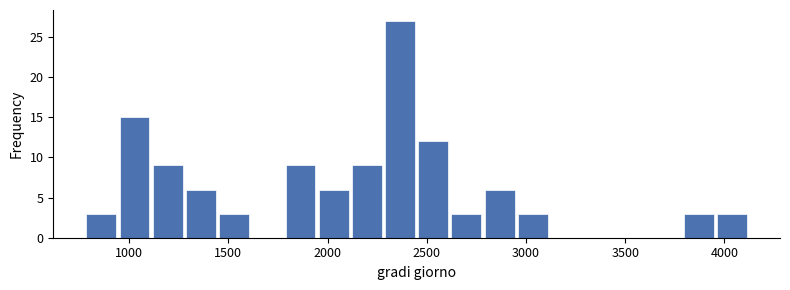

Read against the x-axis, roughly where is the centre of the tallest bar?

2350